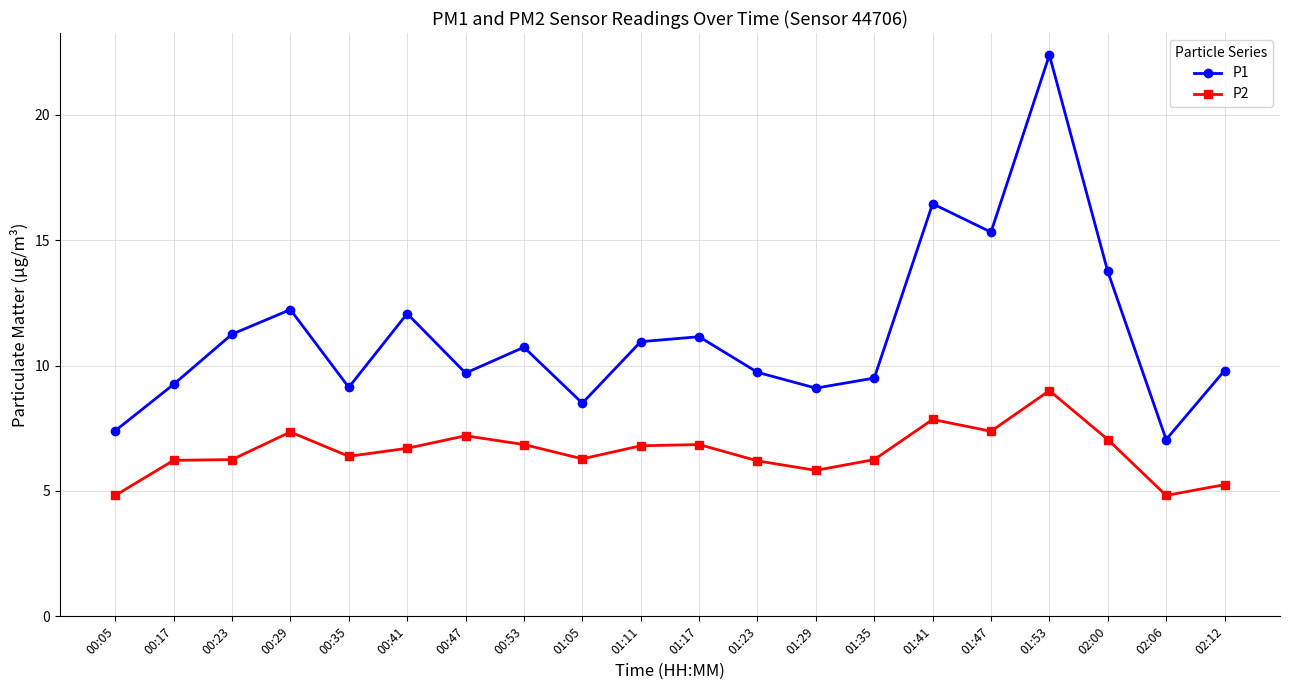

Does the chart have visible grid lines?

Yes